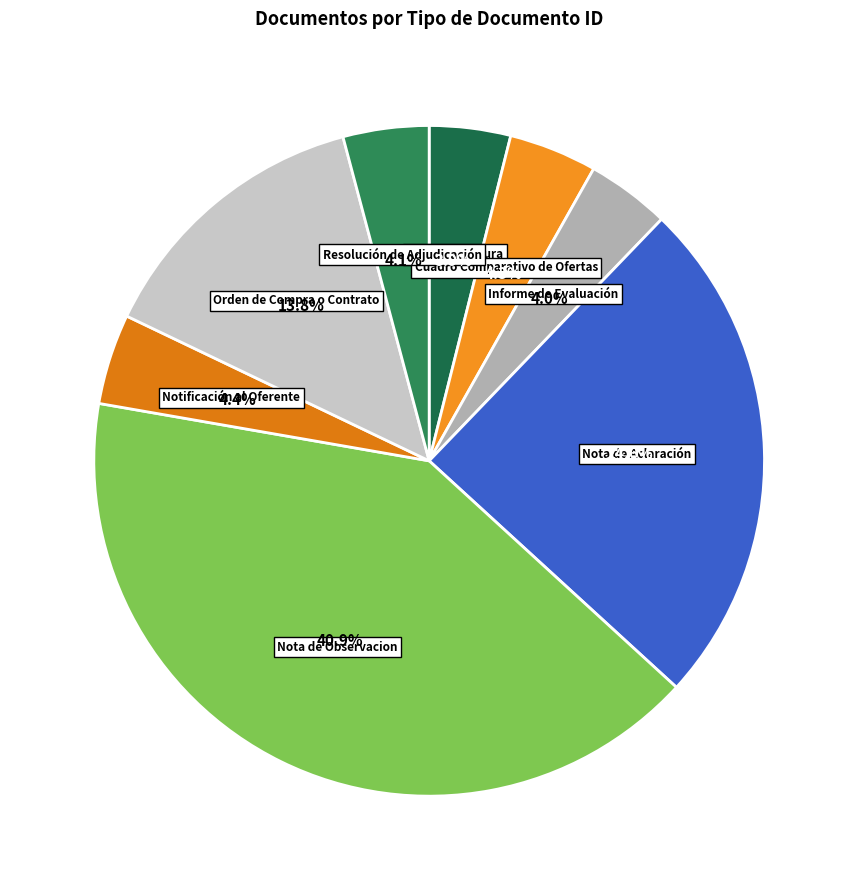

How many slices are in this pie chart?

8